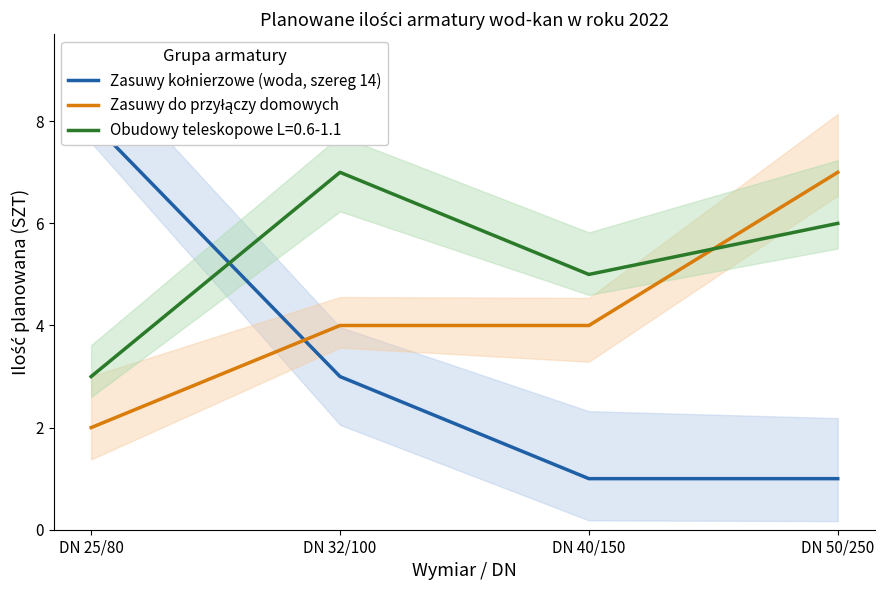

What is the lowest value of the Zasuwy kołnierzowe (woda, szereg 14) series?

1